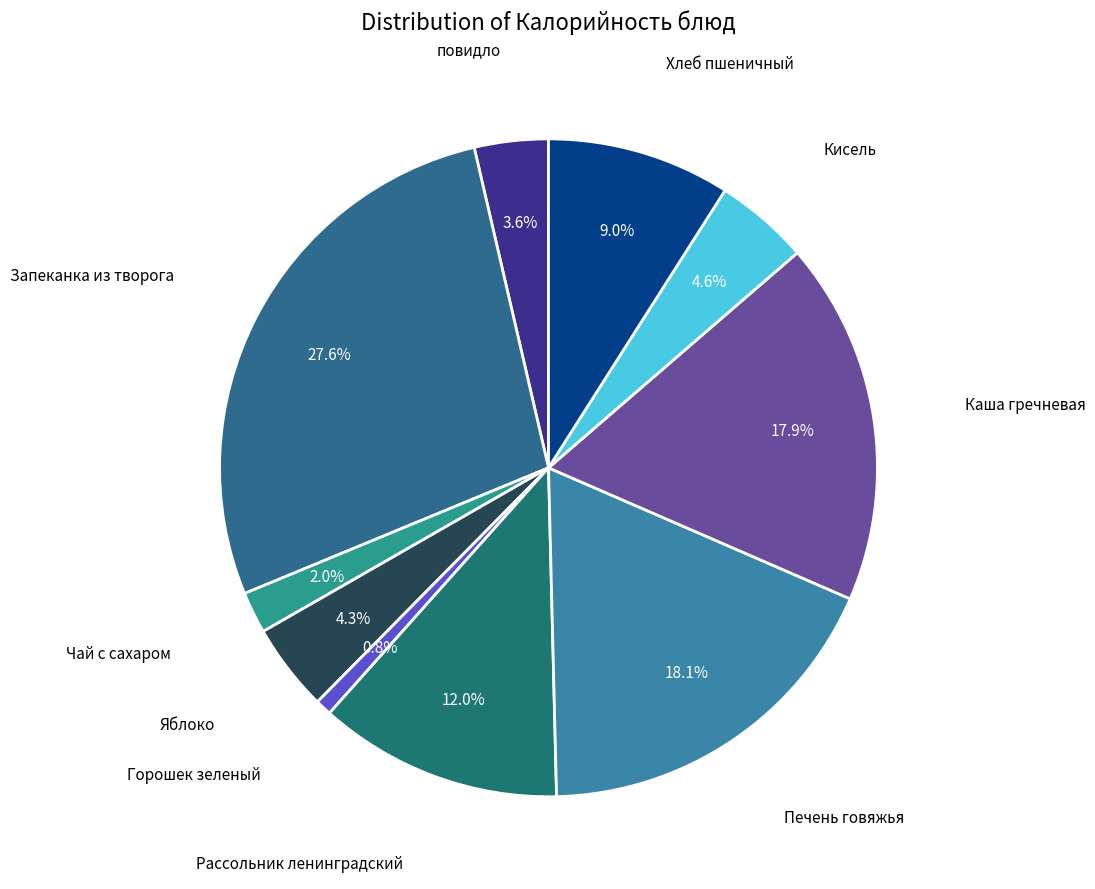

What percentage is NOT represented by Горошек зеленый?

99.2%